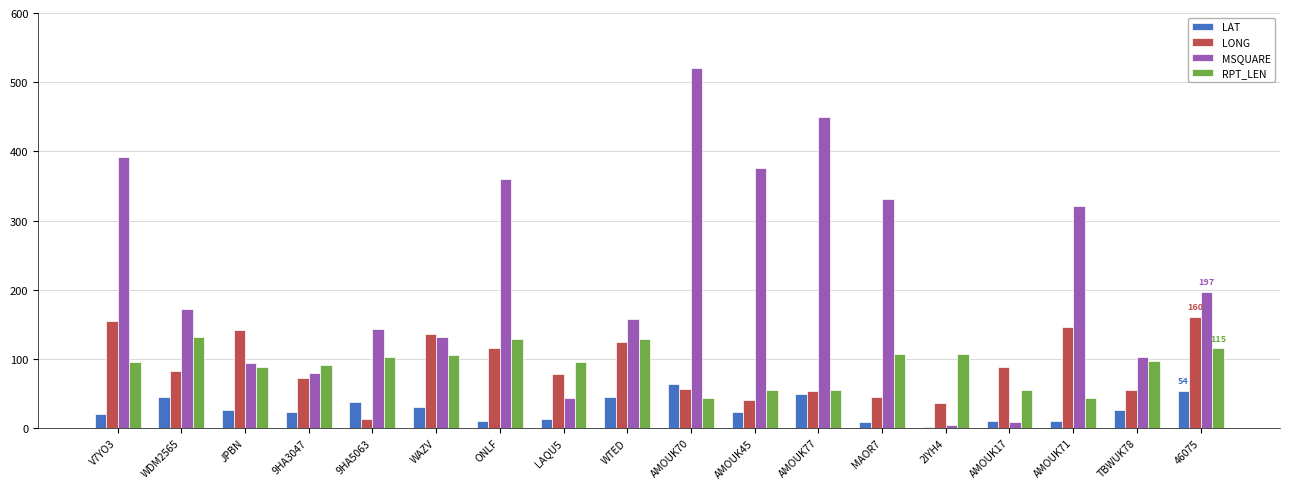

Rank the series at JPBN from lowest to highest value.

LAT, RPT_LEN, MSQUARE, LONG